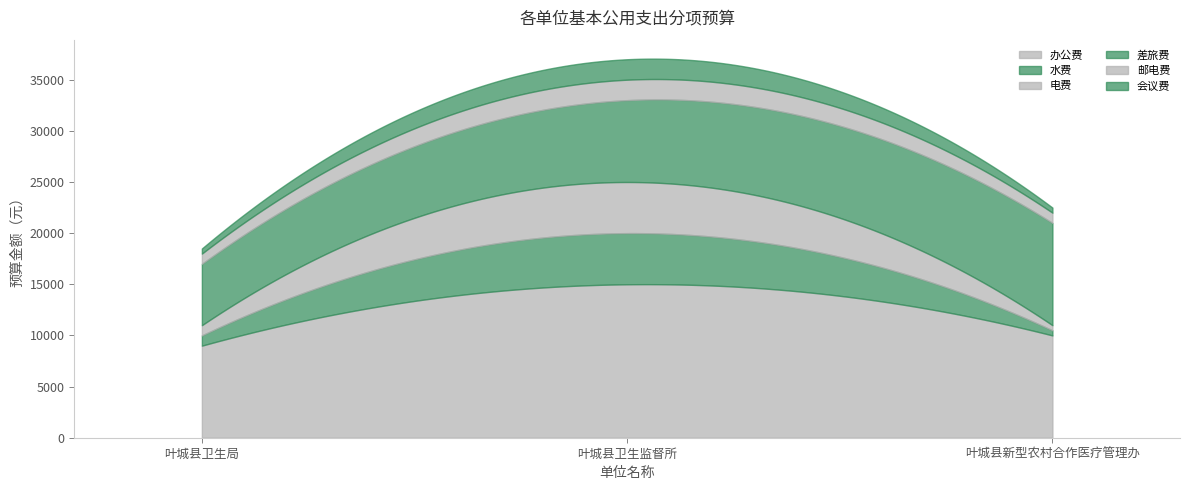

Which series has the largest range (max minus min)?

办公费